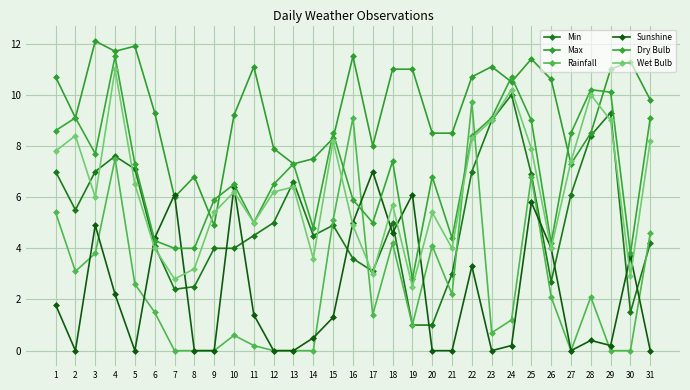

Where is the first local maximum for Min?

4